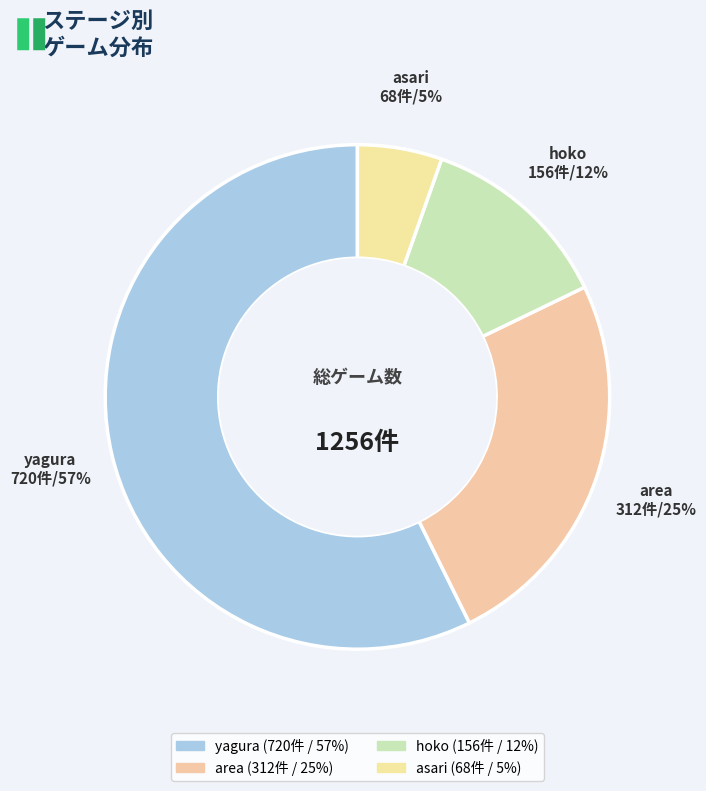

To the nearest percent, what portion does hoko represent?

12%